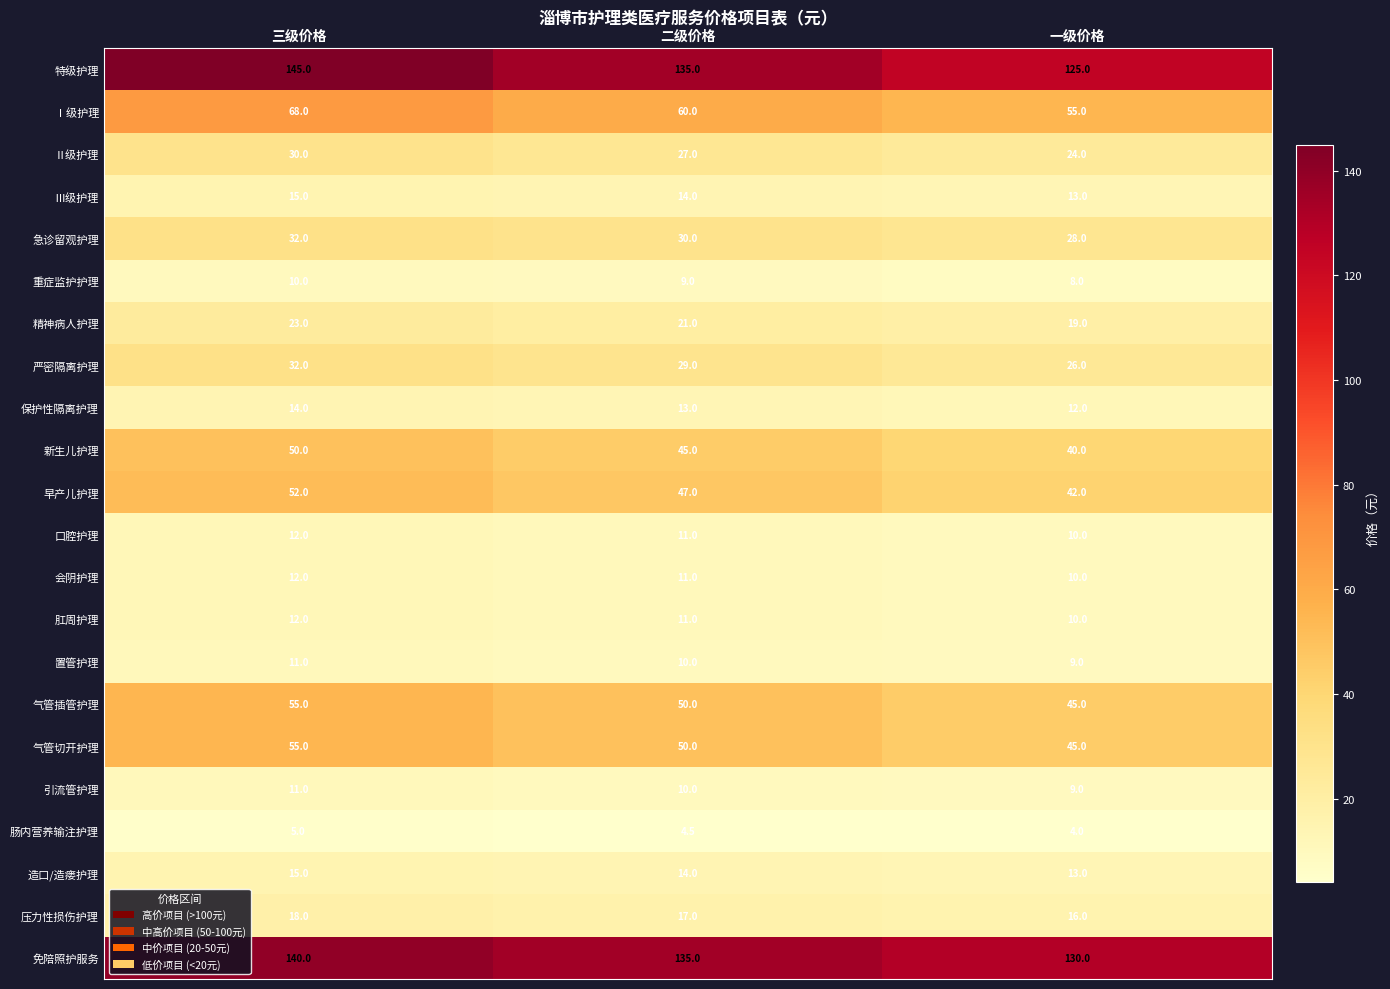

The Ⅱ级护理 series shows 27.0 at 二级价格. True or false?

True